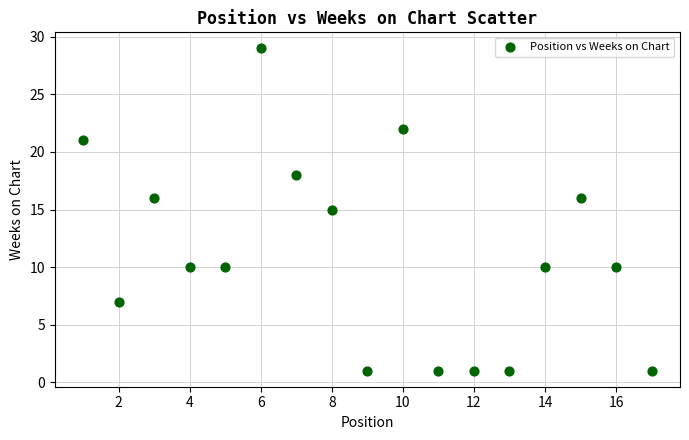

What is the range of Y values (max minus min)?

28